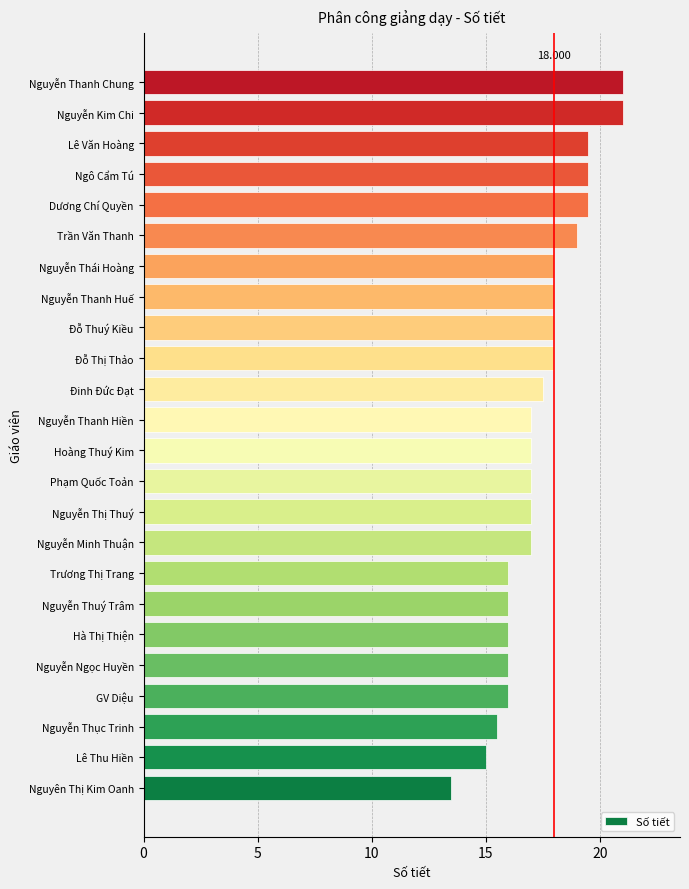

Between Nguyễn Thục Trinh and Dương Chí Quyền, which is larger?

Dương Chí Quyền